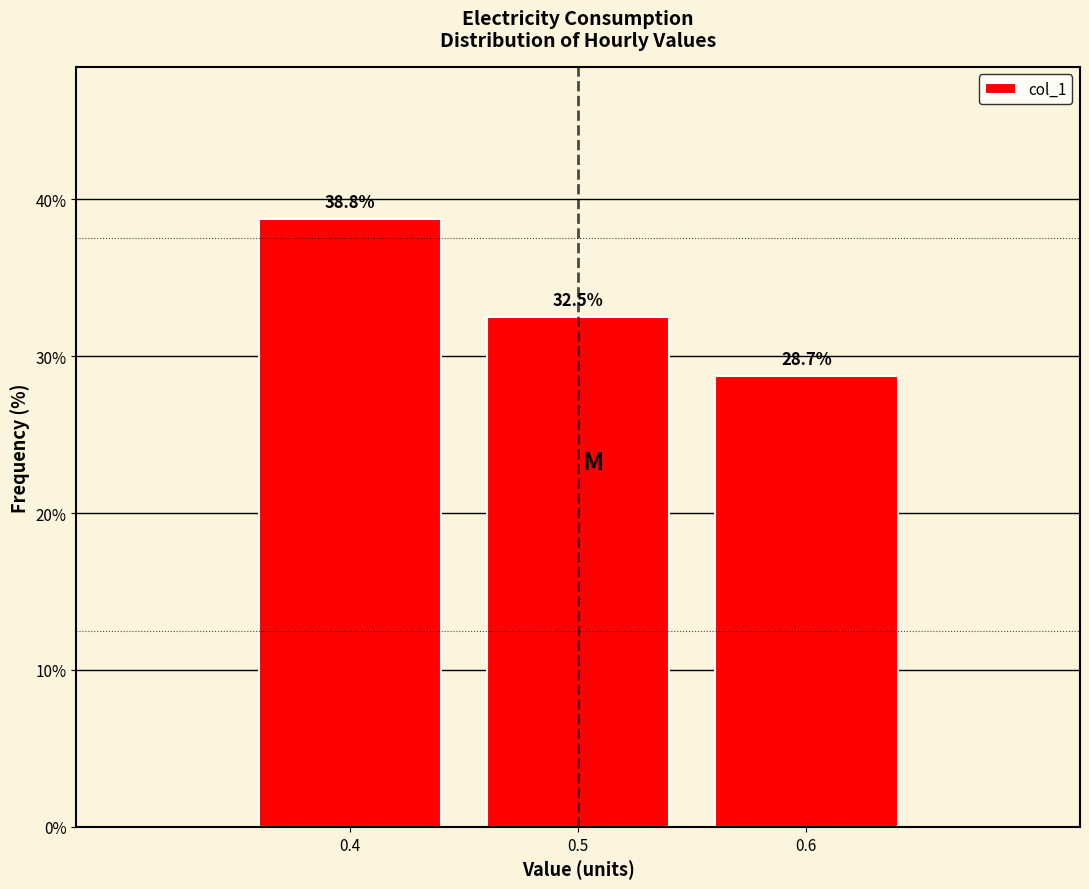

Rank the categories by value from highest to lowest.

0.4, 0.5, 0.6